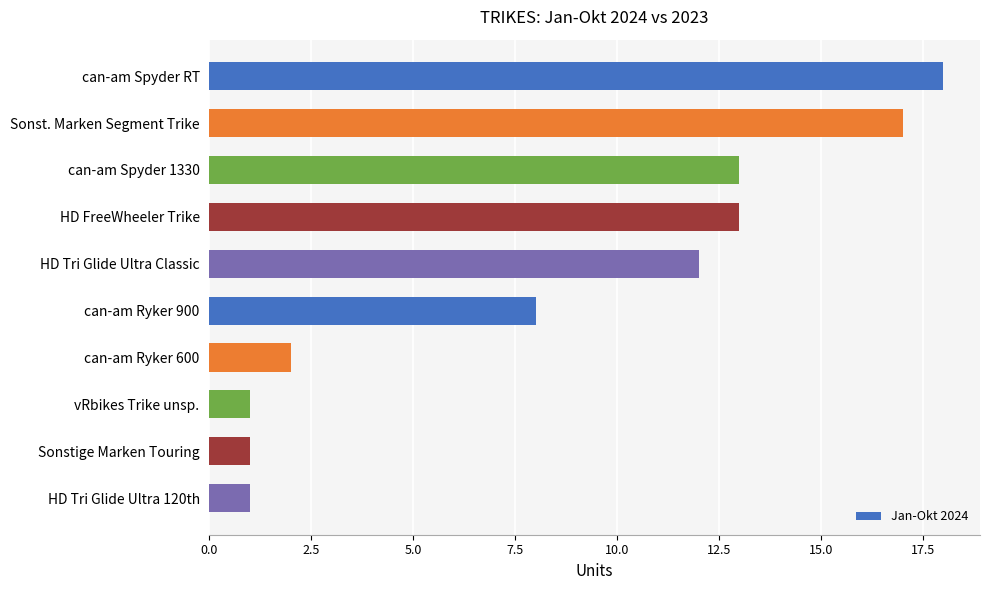

Reading top to bottom, list all the values displayed in this chart.

can-am Spyder RT=18	Sonst. Marken Segment Trike=17	can-am Spyder 1330=13	HD FreeWheeler Trike=13	HD Tri Glide Ultra Classic=12	can-am Ryker 900=8	can-am Ryker 600=2	vRbikes Trike unsp.=1	Sonstige Marken Touring=1	HD Tri Glide Ultra 120th=1